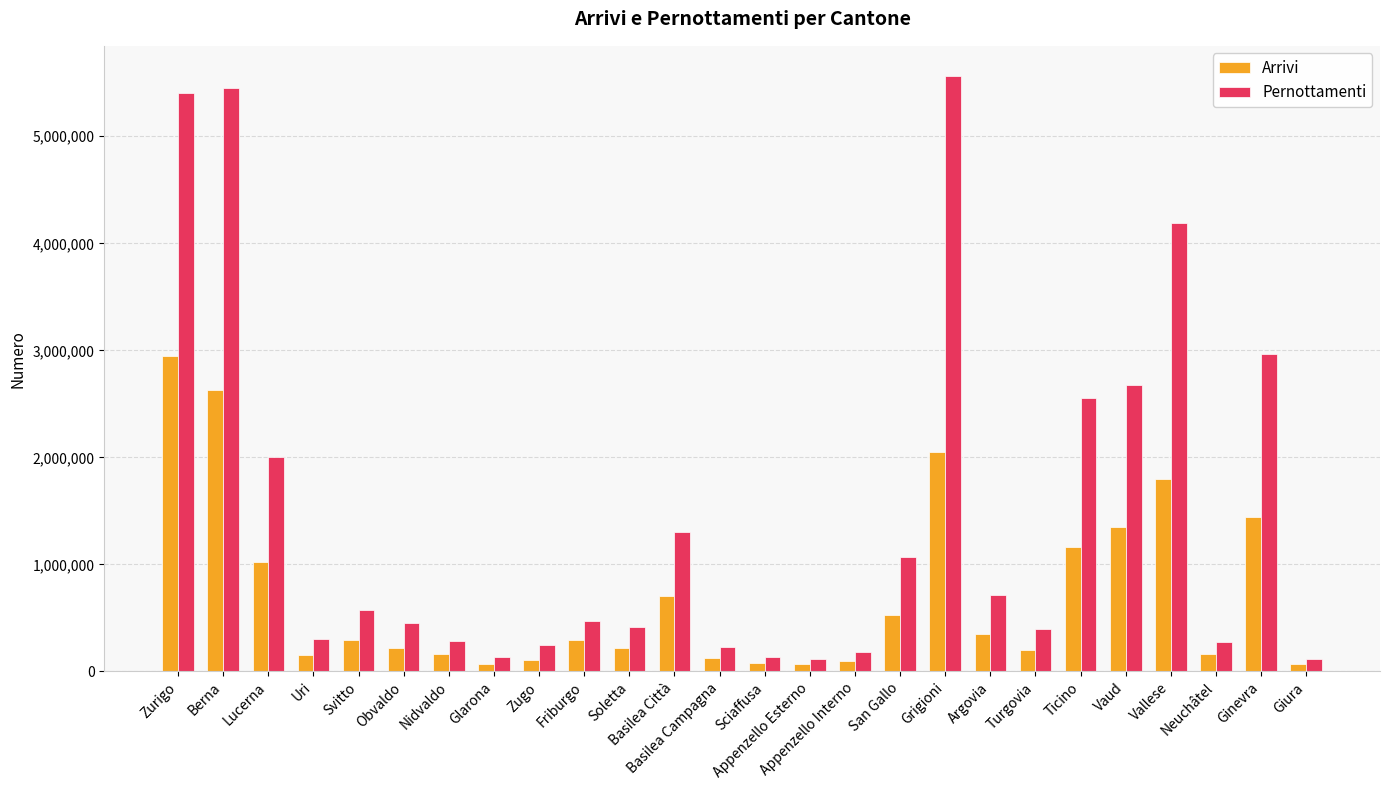

What is the value of the Arrivi bar at the 11th from the left?

217692